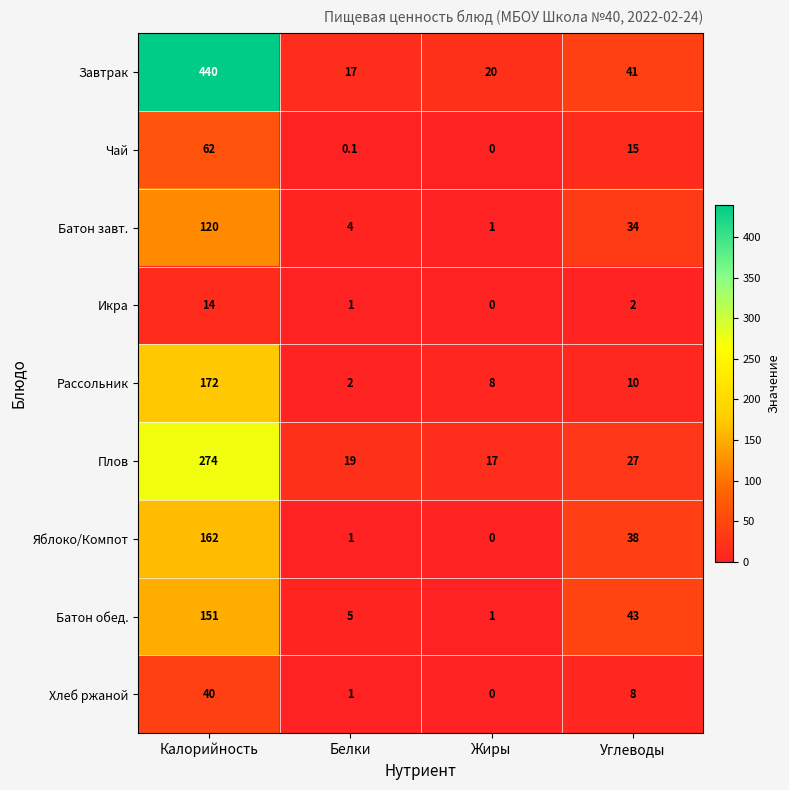

What is the difference between the maximum and second lowest values in the Батон обед. series?

146.0